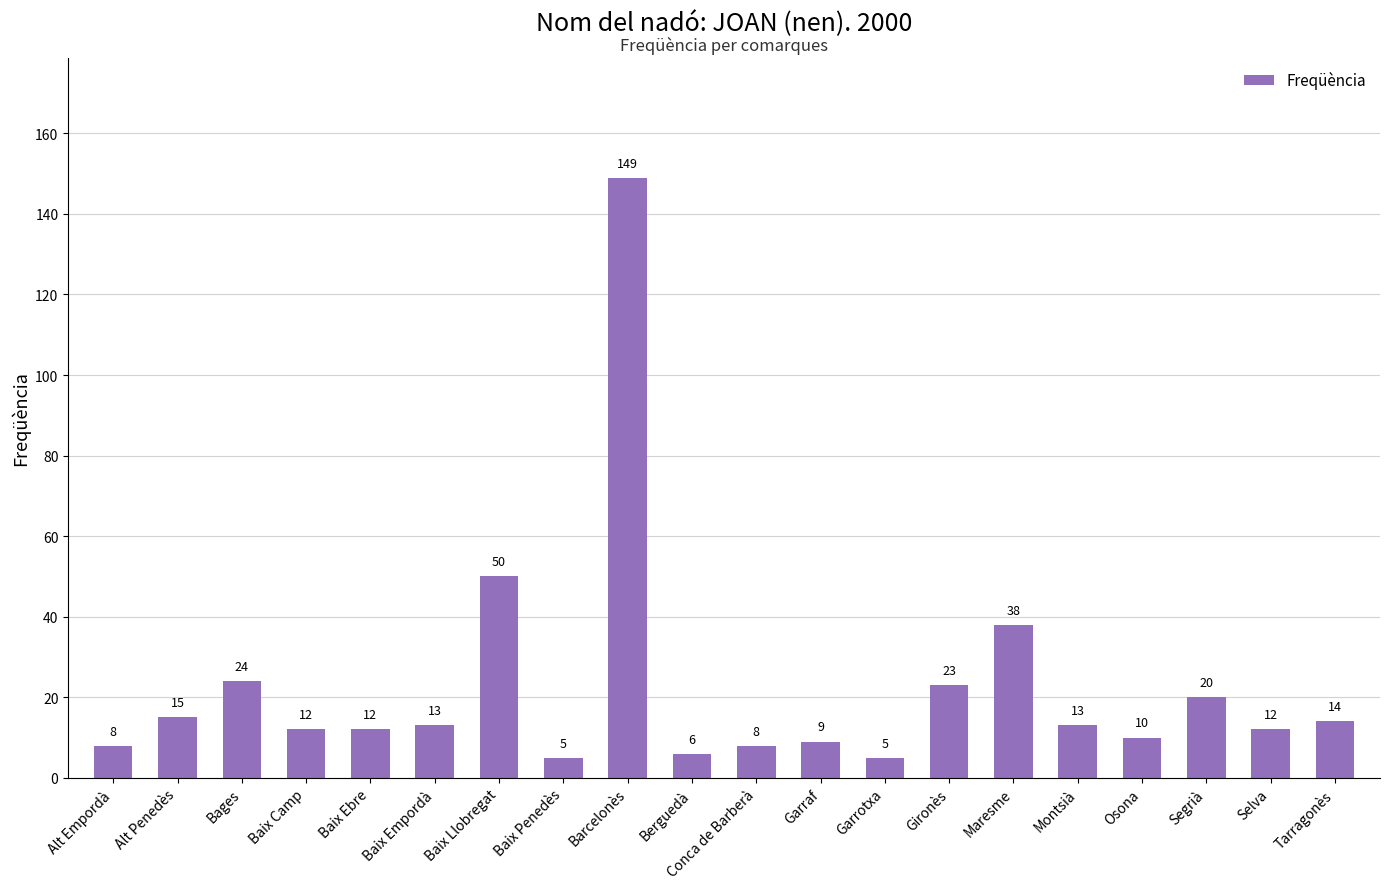

Which category has the highest value across all series?

Barcelonès